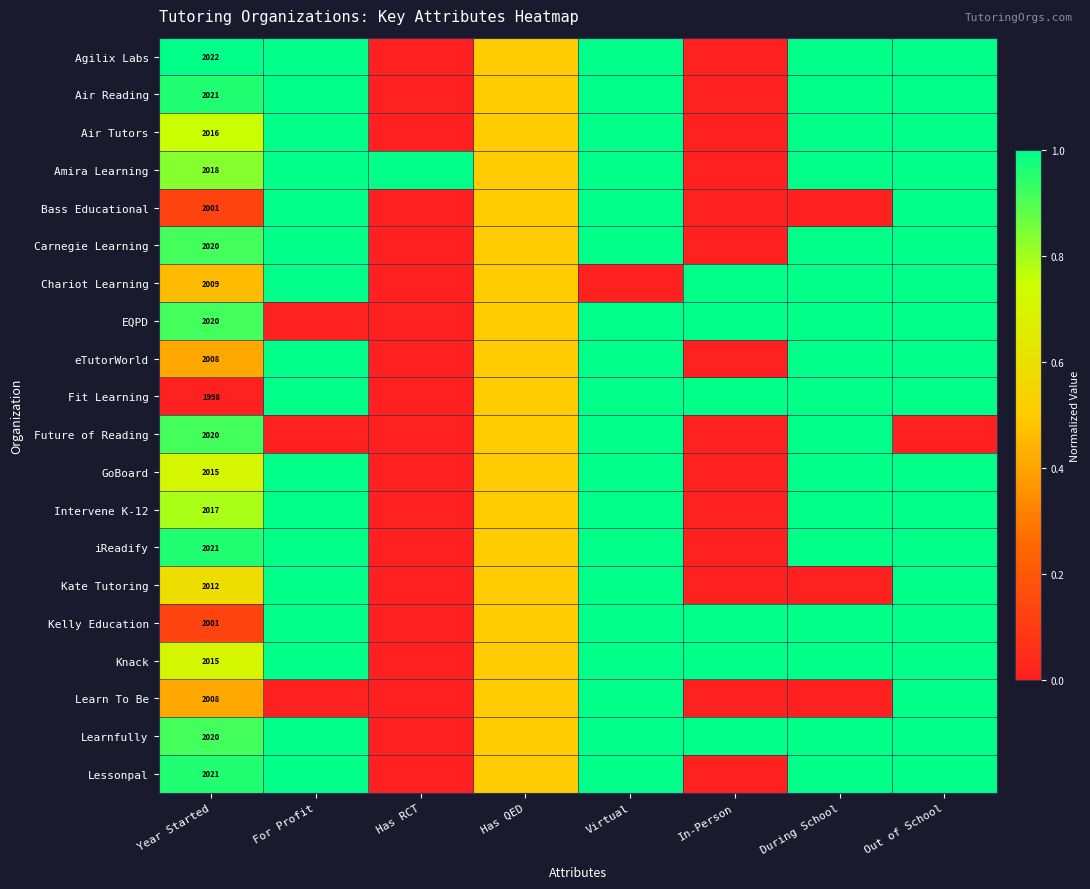

What is the spread (max minus min) of values at Year Started?

24.0